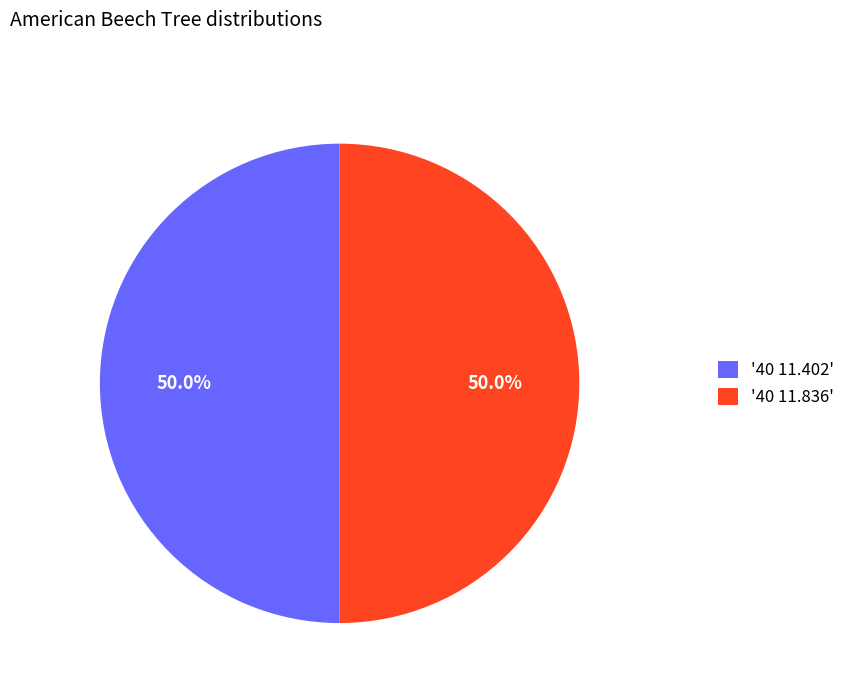

How many slices are in this pie chart?

2